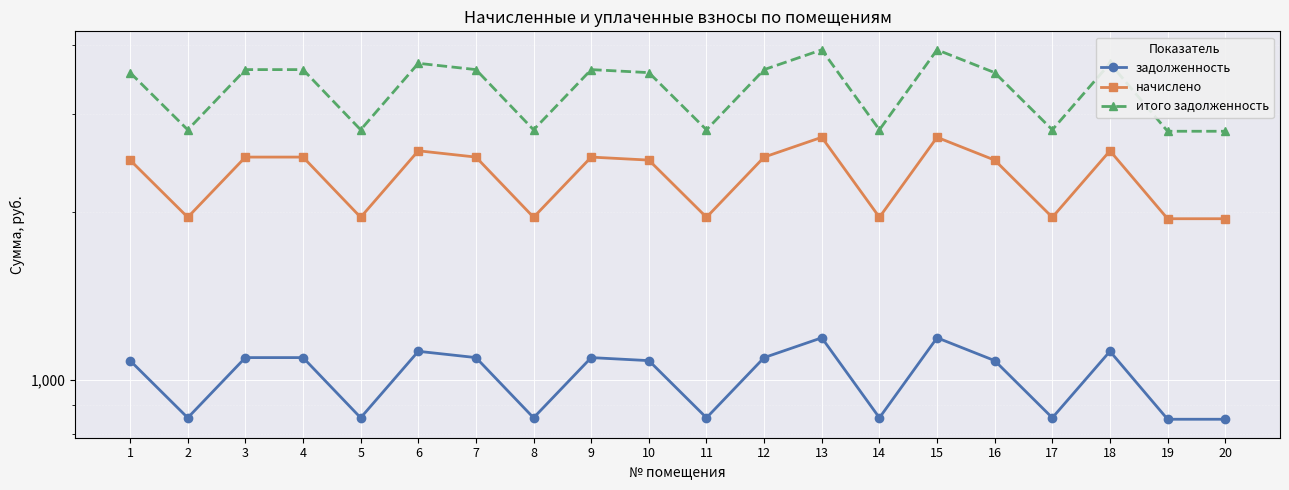

The value of задолженность at 6 is 1124.4. True or false?

True